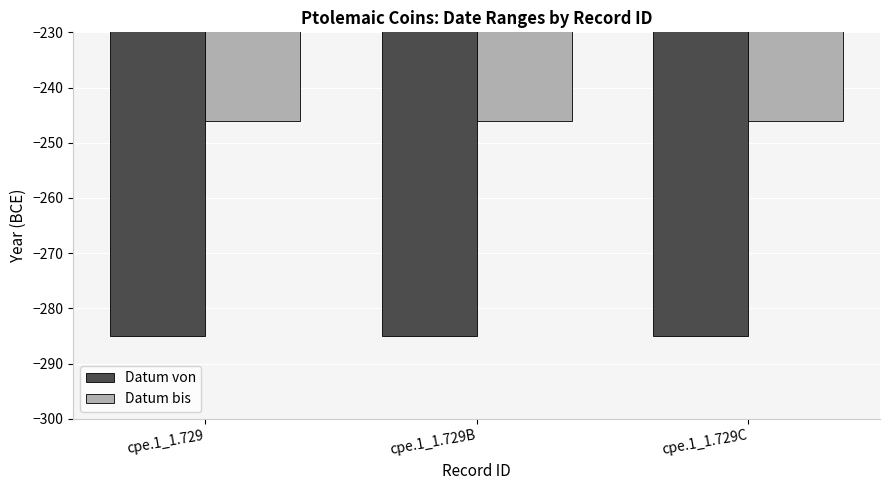

How many bars are there in total?

6